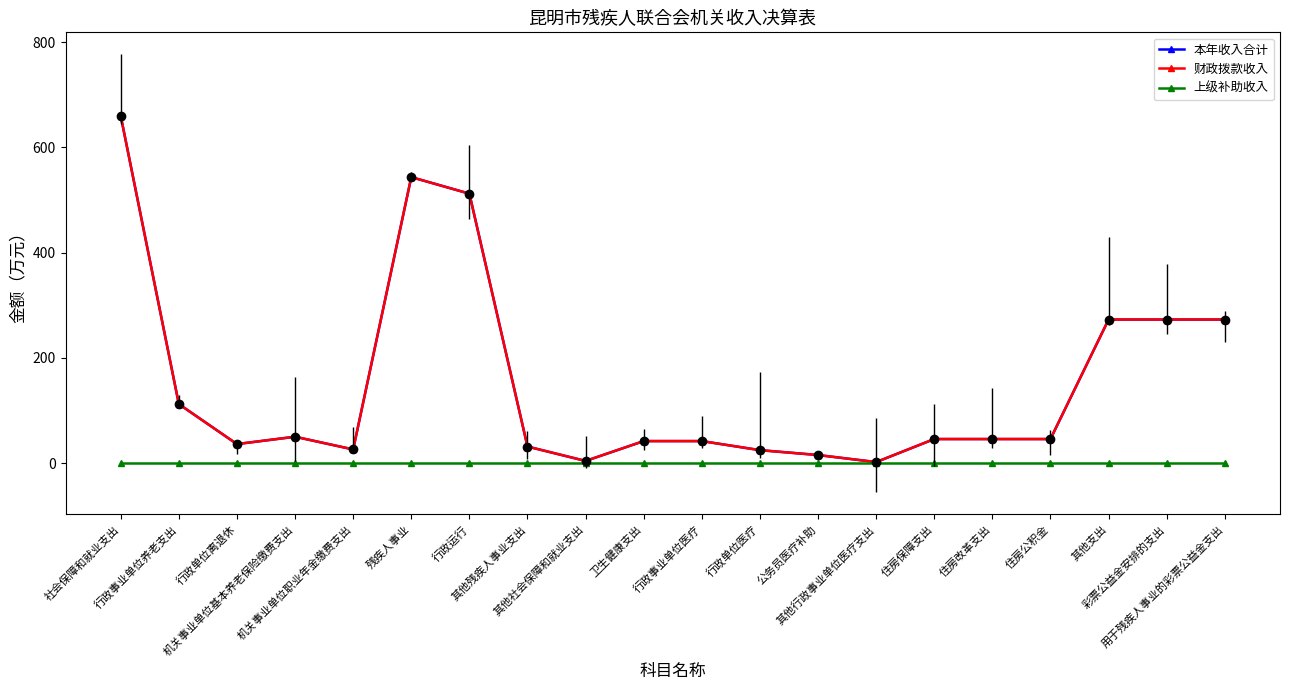

Is this an area chart (filled region under the line)?

No